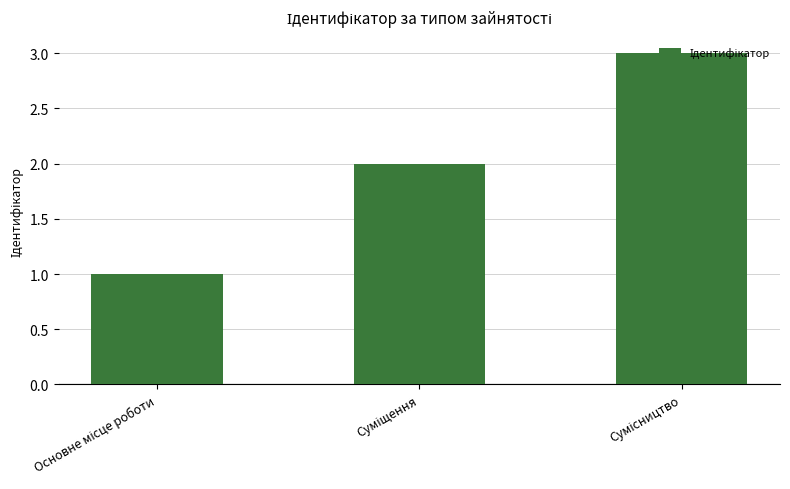

Count the values in the range 1 to 3.

3